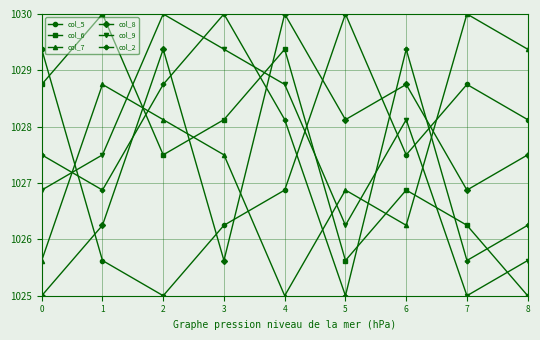

How many intersections are there between col_8 and col_2?

5